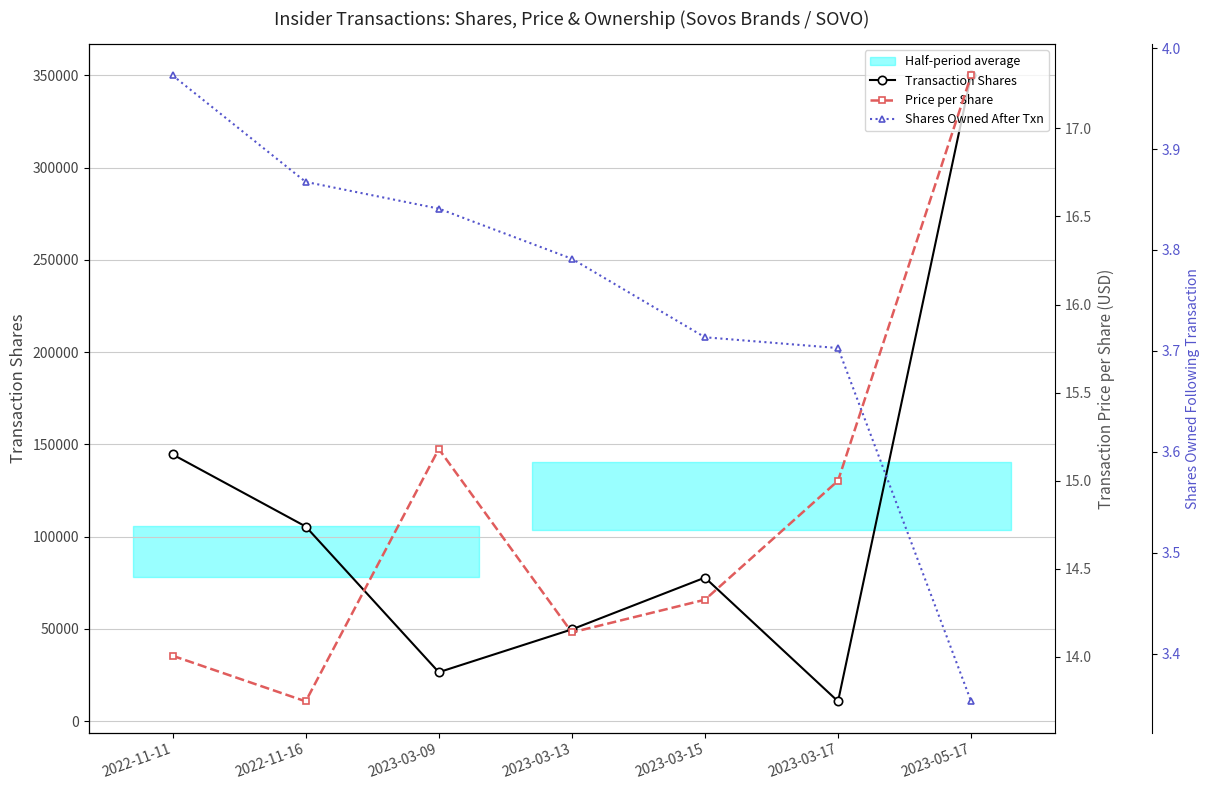

What is the maximum value shown in the chart?

3972928.0